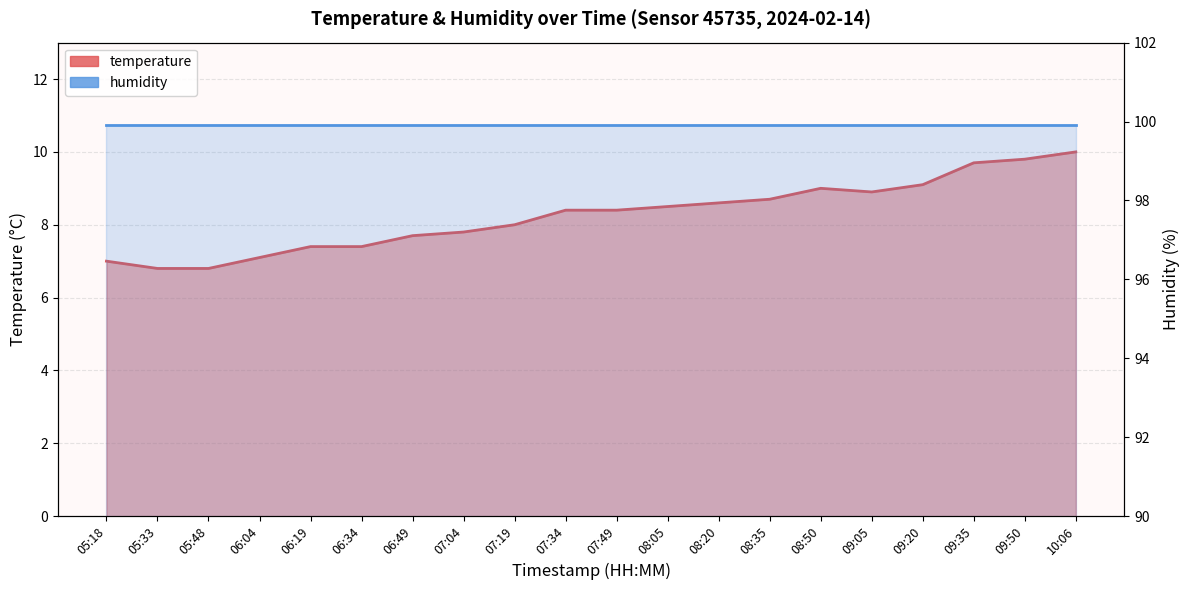

Reading right to left, extract all data points from this chart.

10.0	9.8	9.7	9.1	8.9	9.0	8.7	8.6	8.5	8.4	8.4	8.0	7.8	7.7	7.4	7.4	7.1	6.8	6.8	7.0